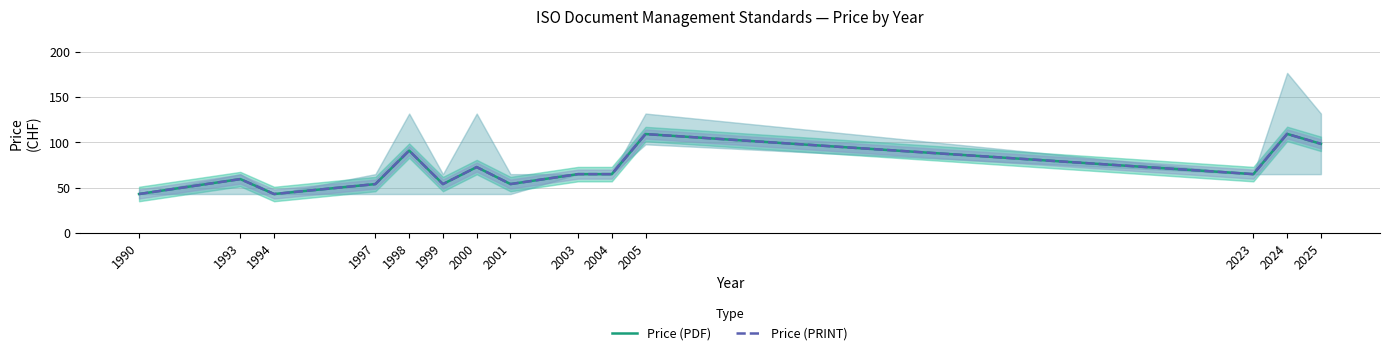

Rank the categories by Price (PDF) value from lowest to highest.

1990, 1994, 1997, 1999, 2001, 1993, 2003, 2004, 2023, 2000, 1998, 2025, 2005, 2024